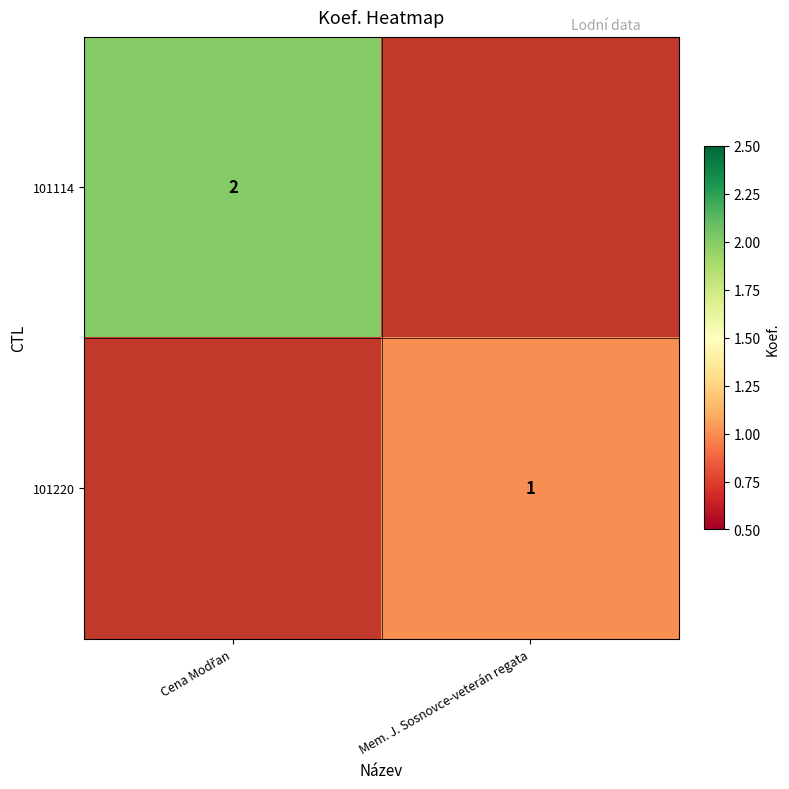

Count the number of categories in the chart.

2